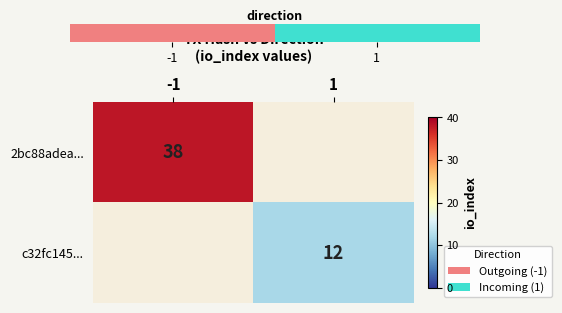

The value of 2bc88adea... at -1 is 38. True or false?

True